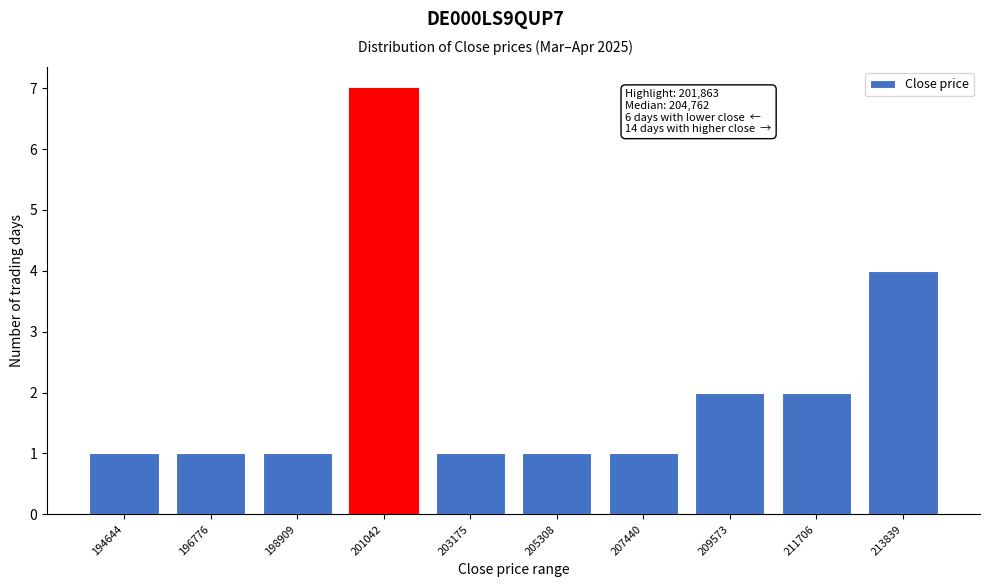

Reading right to left, extract all data points from this chart.

213839=4	211706=2	209573=2	207440=1	205308=1	203175=1	201042=7	198909=1	196776=1	194644=1